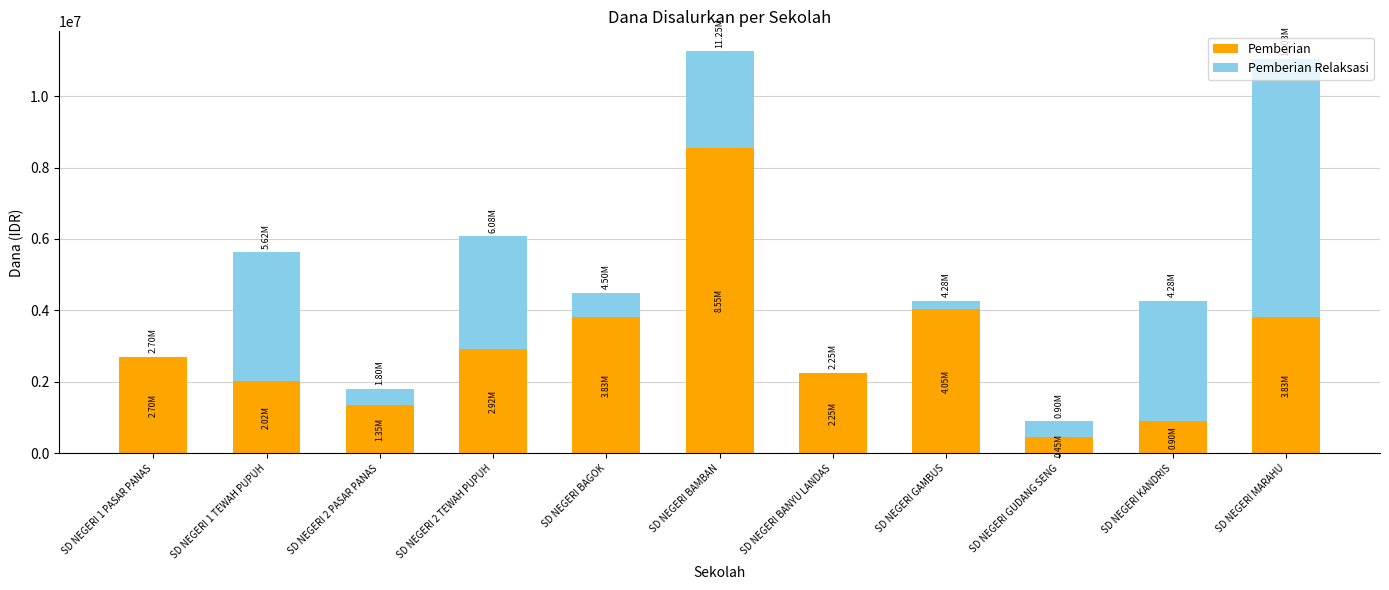

What is the sum of all Pemberian values?

32850000